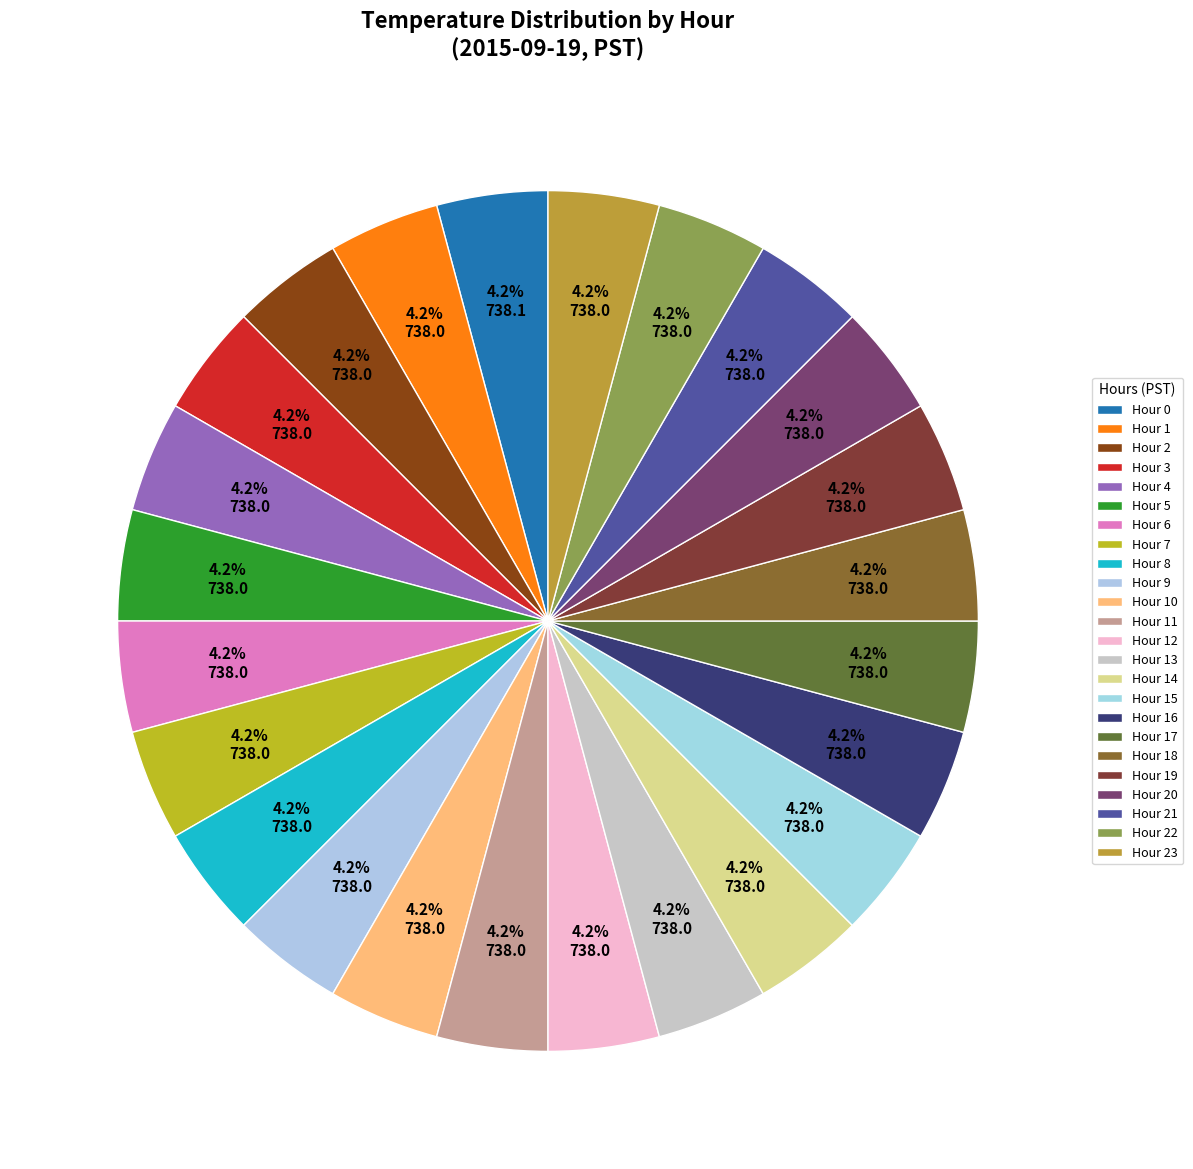

Does any single category account for the majority?

No